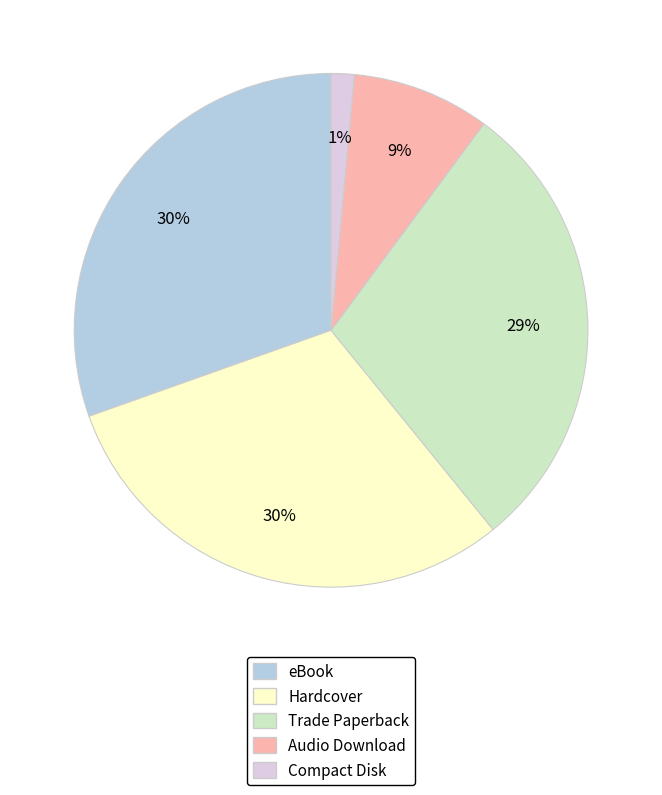

Is there a majority slice in this chart?

No